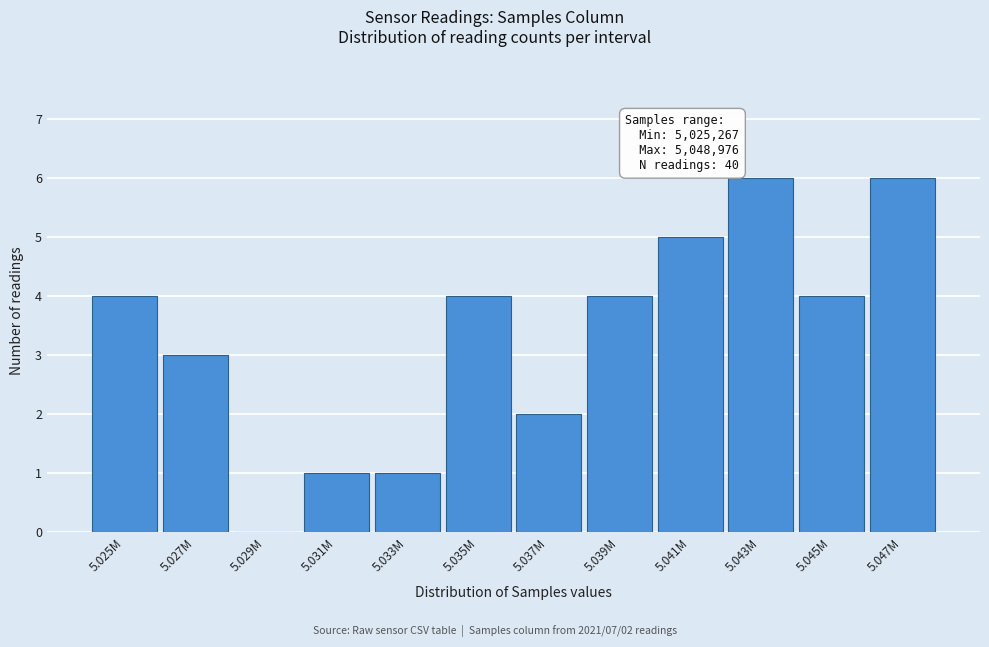

Reading left to right, list all the values displayed in this chart.

5.025M=4	5.027M=3	5.029M=0	5.031M=1	5.033M=1	5.035M=4	5.037M=2	5.039M=4	5.041M=5	5.043M=6	5.045M=4	5.047M=6